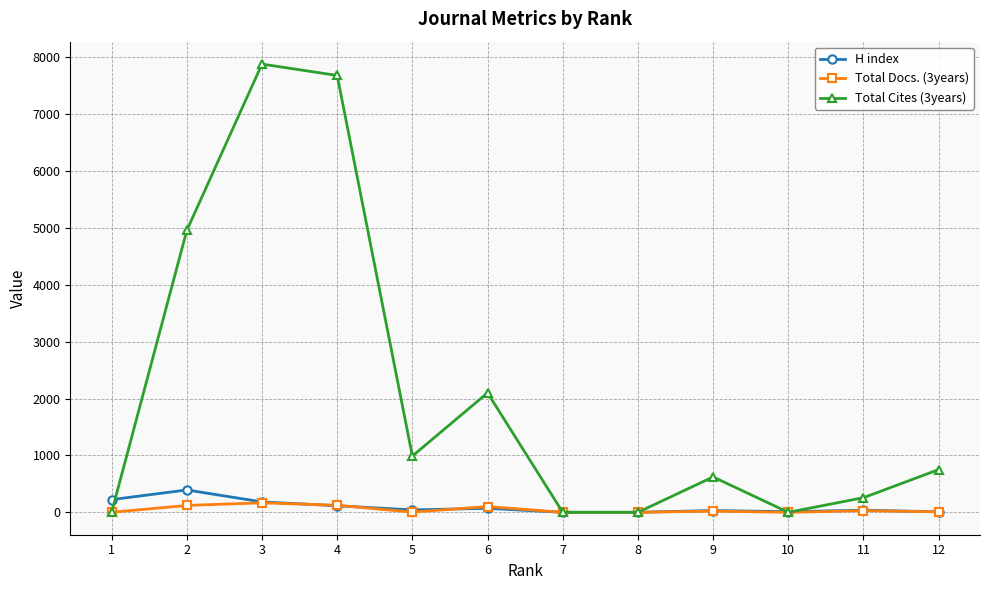

Which series has the largest range (max minus min)?

Total Cites (3years)